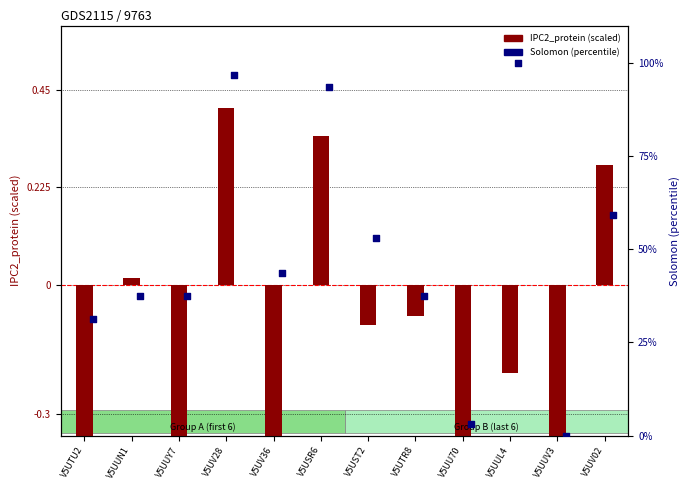

What are all the series names shown in the legend?

IPC2_protein (scaled), Solomon (percentile)